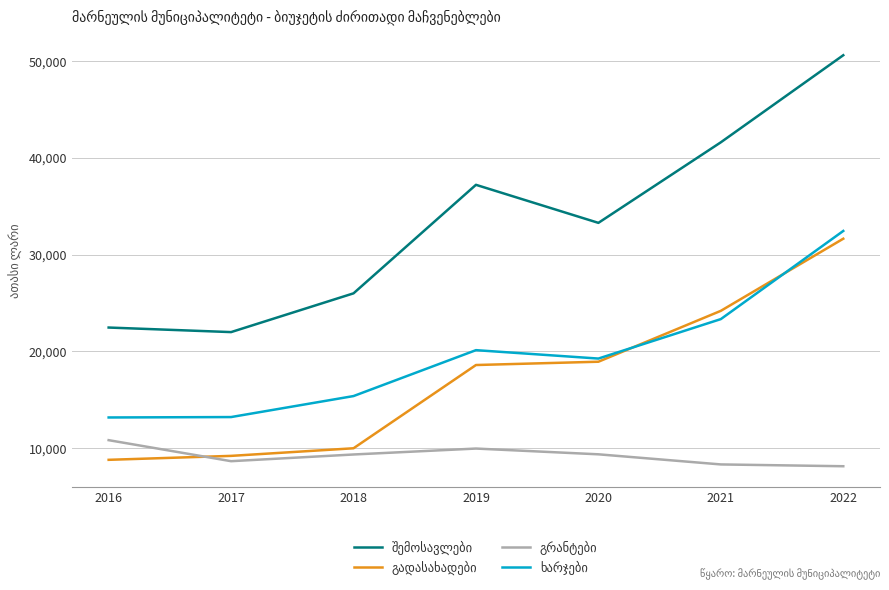

Which category has the highest value across all series?

2022